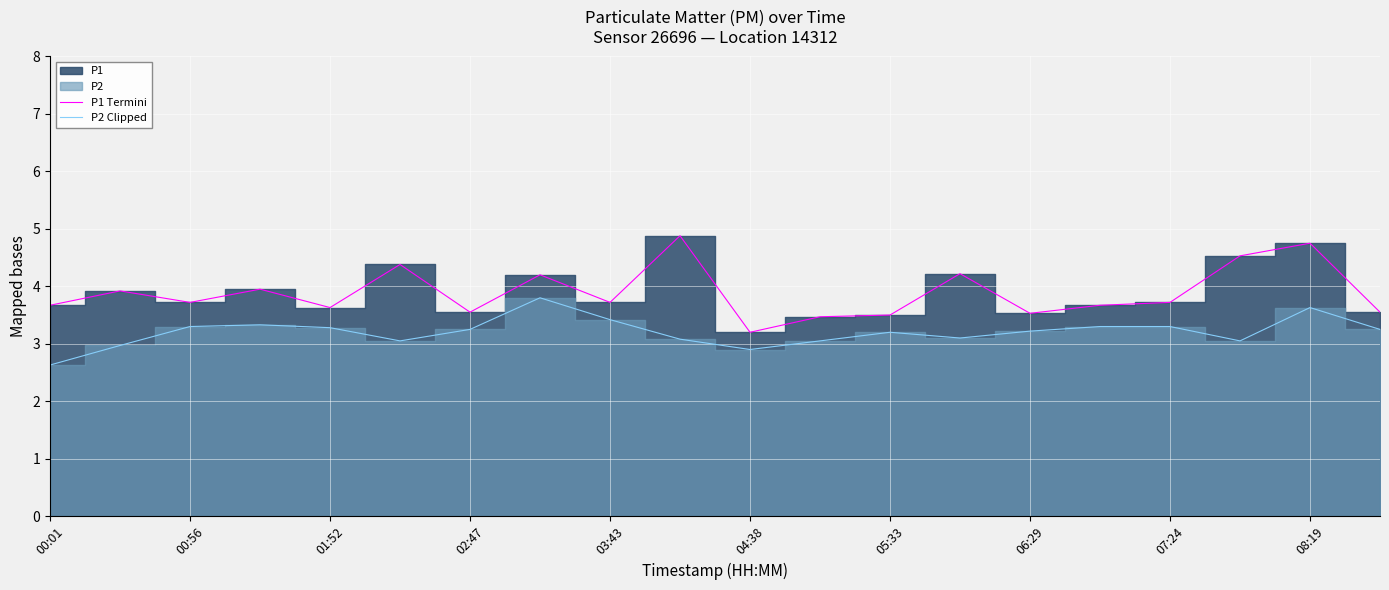

What is the difference between the maximum and minimum values in the P2 Clipped series?

1.2